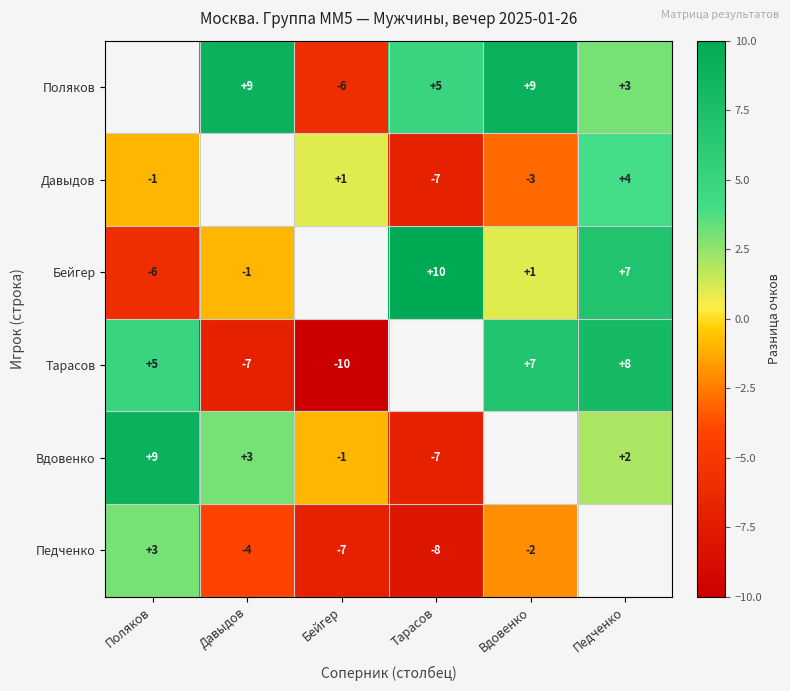

Is the value of Бейгер at Тарасов greater than the value of Поляков at Педченко?

Yes